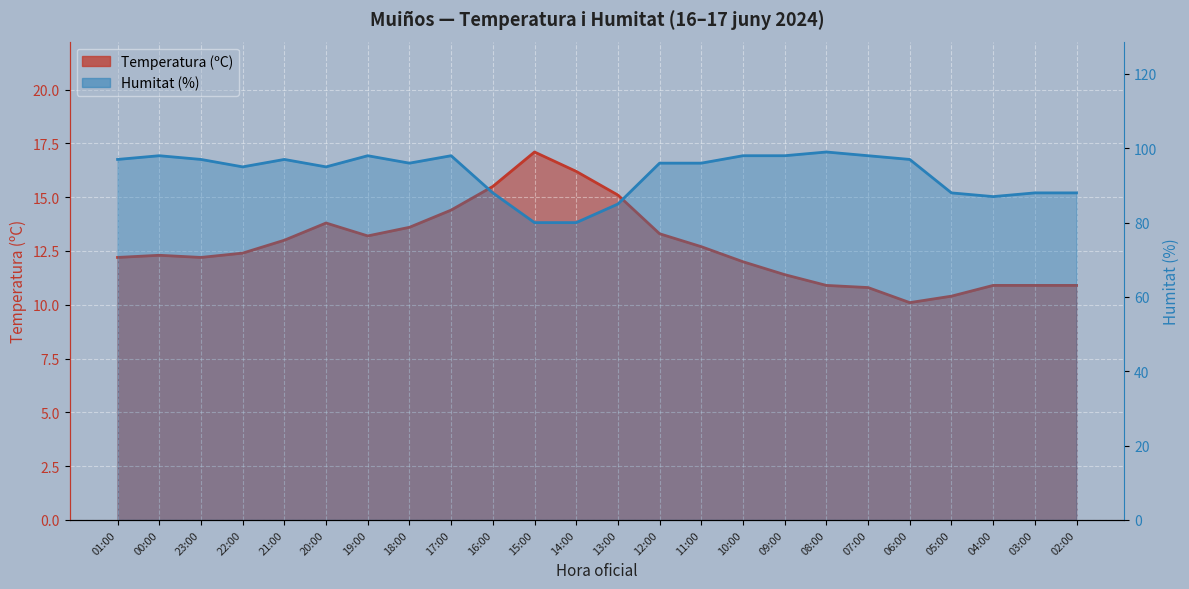

Reading right to left, extract all data points from this chart.

Temperatura (ºC): 10.9	10.9	10.9	10.4	10.1	10.8	10.9	11.4	12.0	12.7	13.3	15.1	16.2	17.1	15.5	14.4	13.6	13.2	13.8	13.0	12.4	12.2	12.3	12.2
Humitat (%): 88.0	88.0	87.0	88.0	97.0	98.0	99.0	98.0	98.0	96.0	96.0	85.0	80.0	80.0	88.0	98.0	96.0	98.0	95.0	97.0	95.0	97.0	98.0	97.0